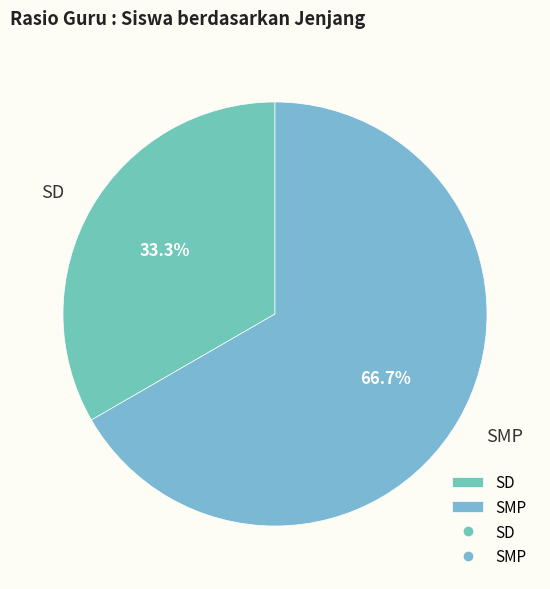

To the nearest percent, what is the average slice percentage?

50%